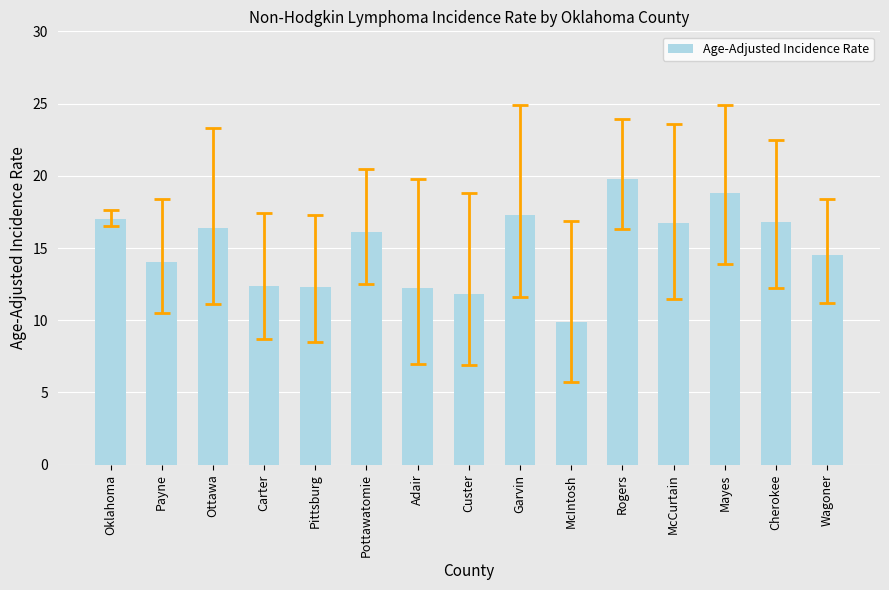

The chart shows a value of 12.2 at Adair. True or false?

True